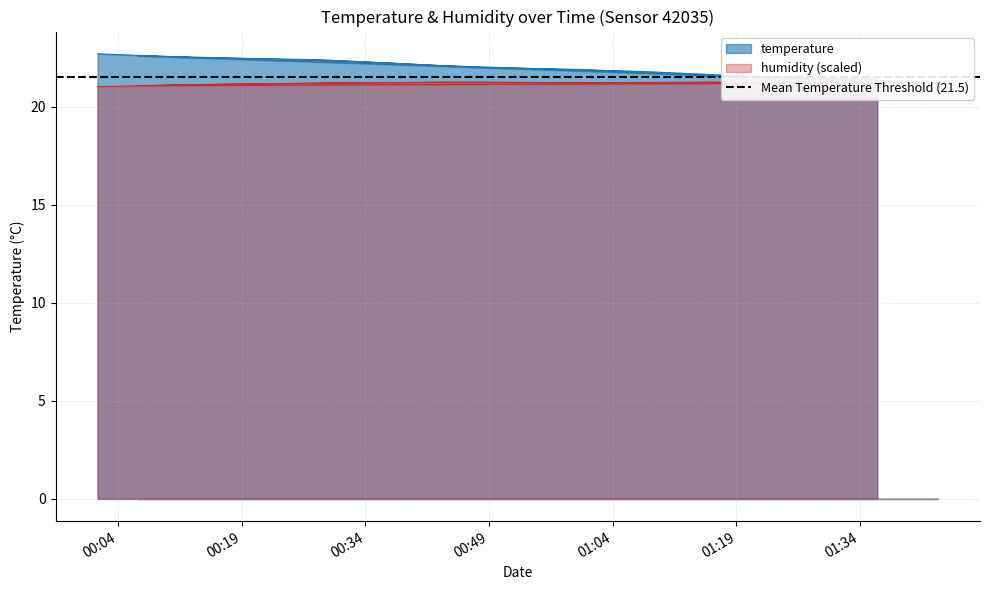

What is the label of the 10th point from the left?

2023-06-10T01:38:33